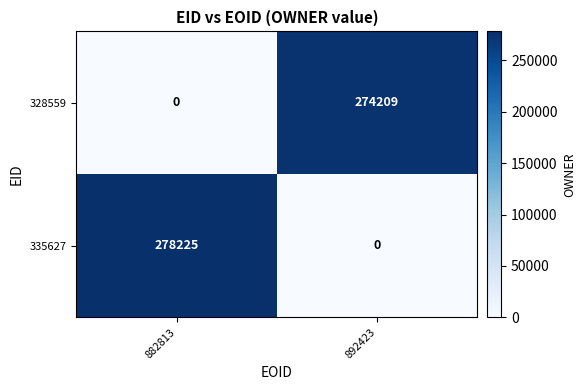

Which series changed the most between 882813 and 892423?

335627